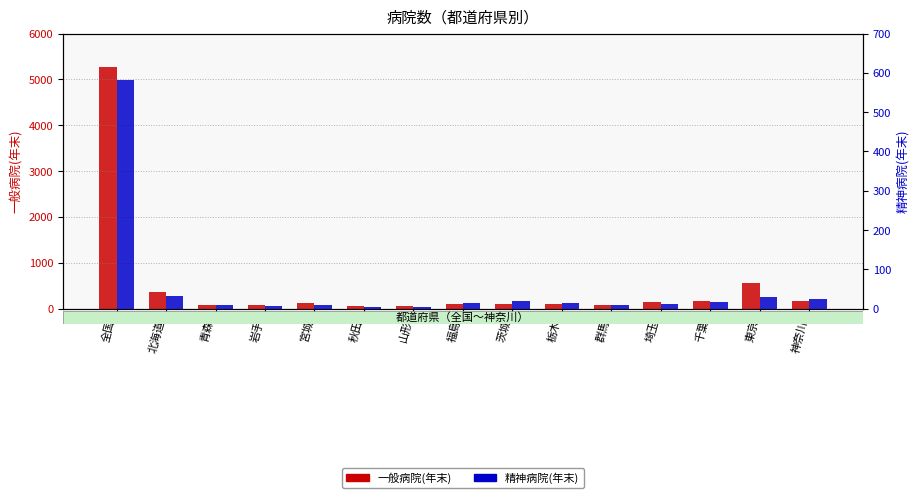

How many data points does each series have?

15